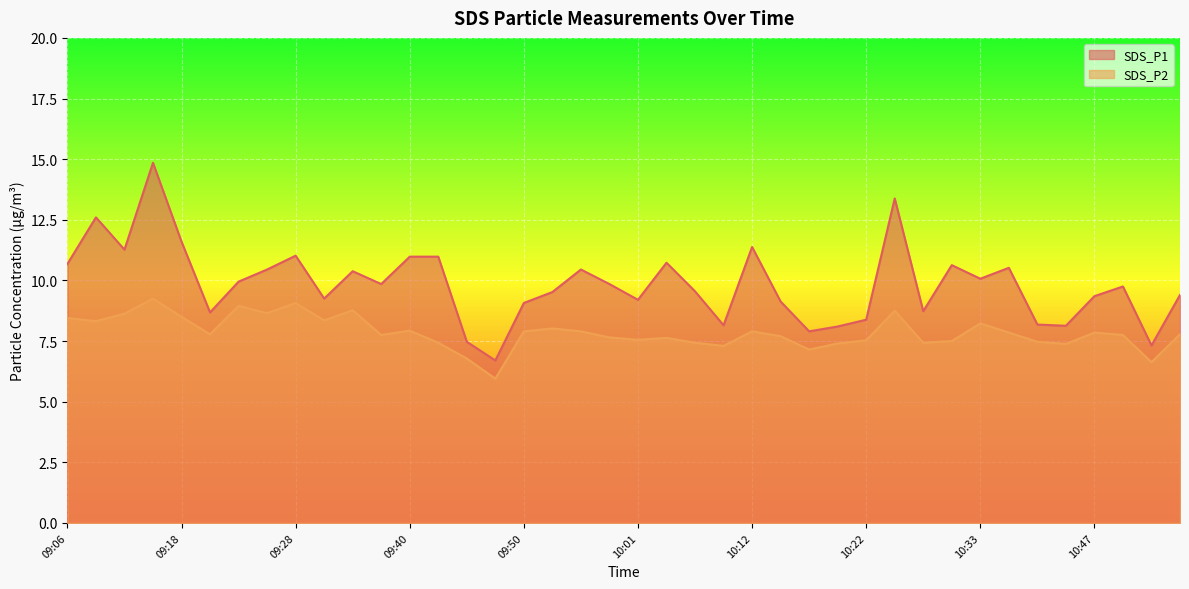

Reading left to right, list all the values displayed in this chart.

SDS_P1: 10.7	12.6	11.3	14.8	11.6	8.7	9.9	10.4	11.0	9.2	10.4	9.8	11.0	11.0	7.5	6.7	9.1	9.5	10.4	9.8	9.2	10.7	9.6	8.2	11.4	9.1	7.9	8.1	8.4	13.4	8.7	10.6	10.1	10.5	8.2	8.1	9.3	9.8	7.3	9.4
SDS_P2: 8.4	8.3	8.6	9.2	8.5	7.8	8.9	8.7	9.1	8.3	8.8	7.8	7.9	7.4	6.8	6.0	7.9	8.0	7.9	7.7	7.5	7.6	7.4	7.3	7.9	7.7	7.2	7.4	7.5	8.8	7.4	7.5	8.2	7.8	7.5	7.4	7.8	7.8	6.6	7.8